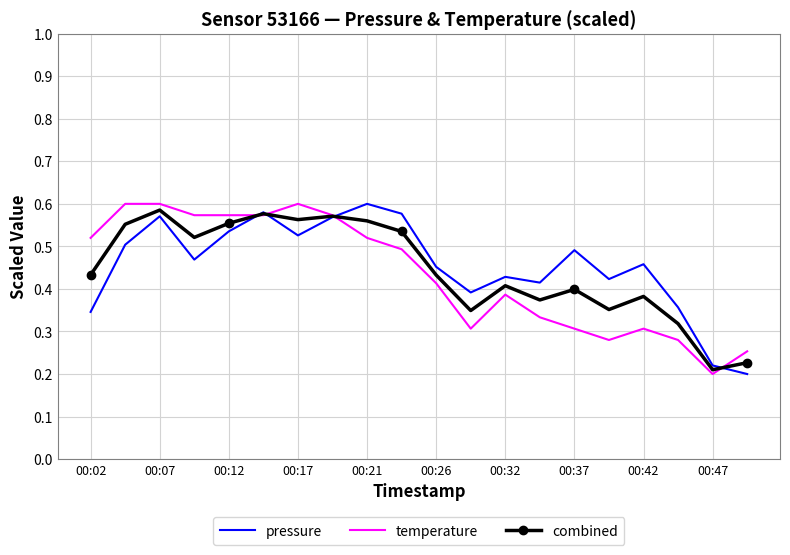

What are all the series names shown in the legend?

pressure, temperature, combined